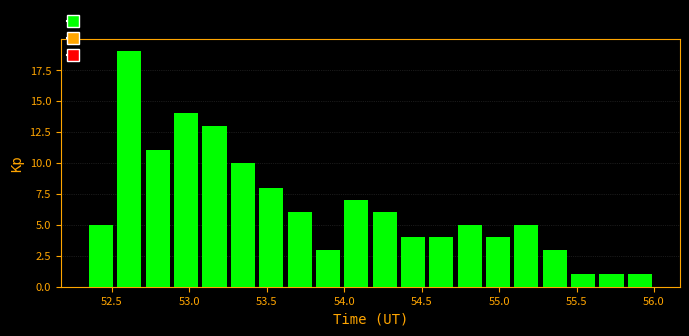

Read against the x-axis, roughly where is the centre of the tallest bar?

52.60